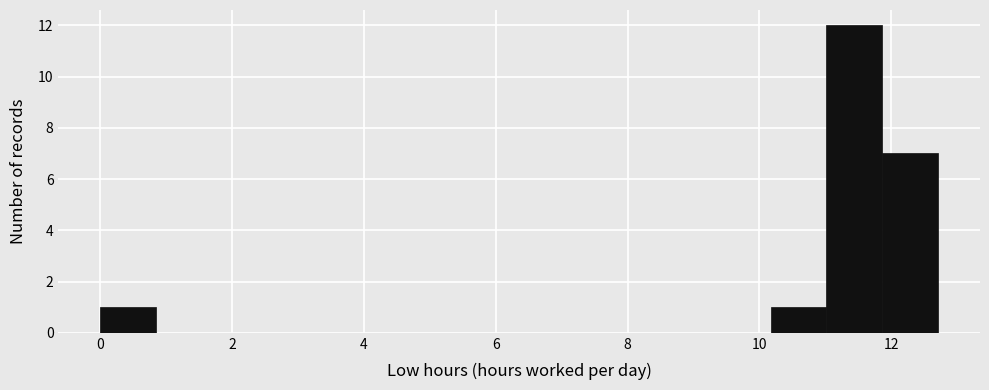

Over which range of the x-axis is the bar tallest?

11.0 to 11.8